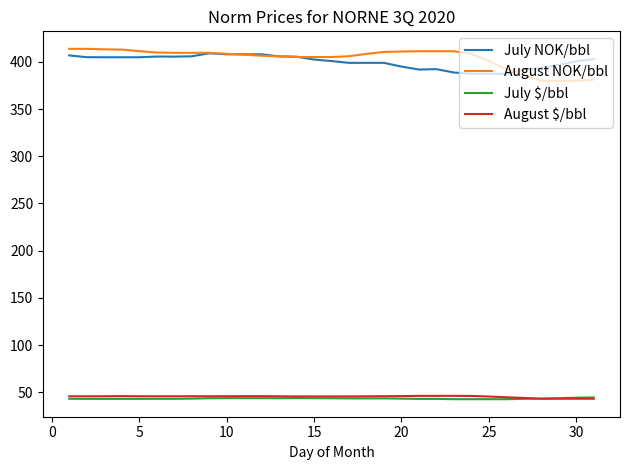

What is the lowest value of the July NOK/bbl series?

387.5